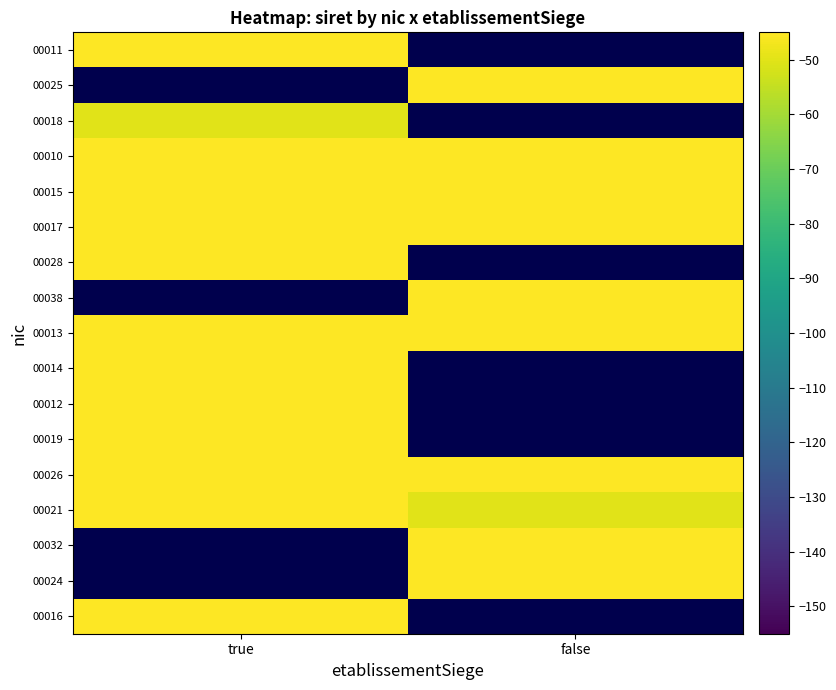

At which label does 00014 reach its minimum?

true